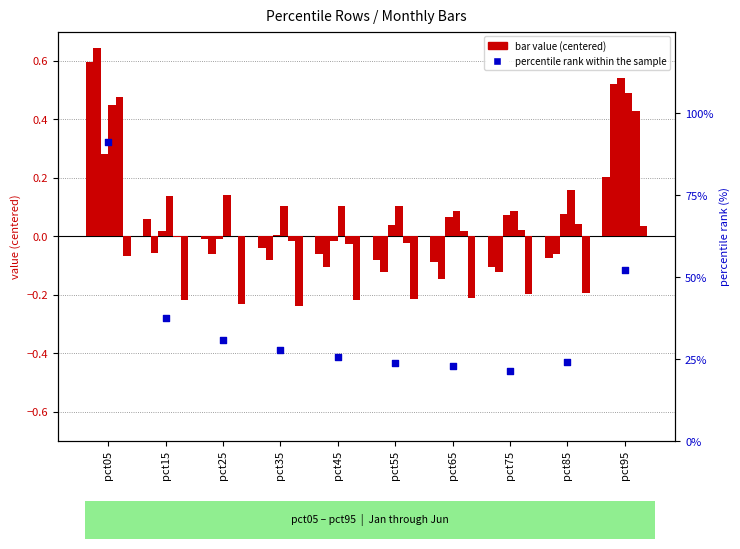

Which series has the largest total across all categories?

percentile rank within the sample